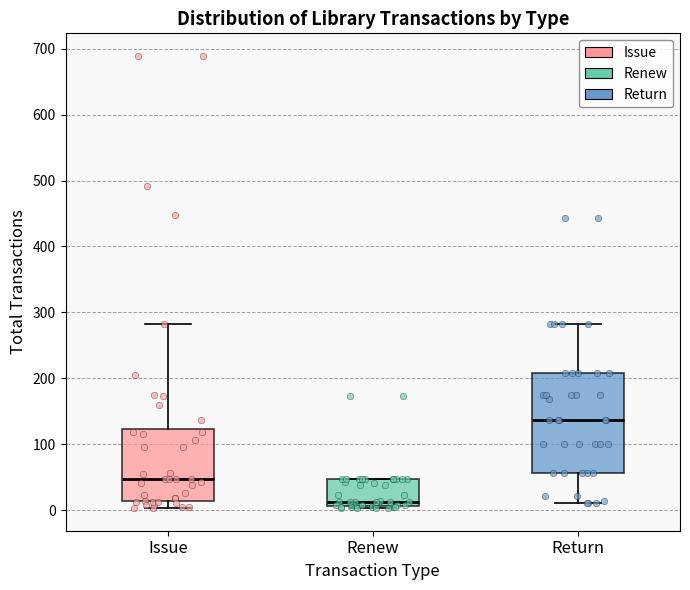

Reading left to right, read every box against the y-axis: the position of its median line, the range the box covers, and the ends of its whiskers. The values are not printed on the chart, so give them approximately, as read against the axis.

Issue: median 50, box 10 to 120, whiskers 0 to 280
Renew: median 10 (just above the box's lower edge), box 10 to 50, whiskers 0 to 50
Return: median 140, box 60 to 210, whiskers 10 to 280